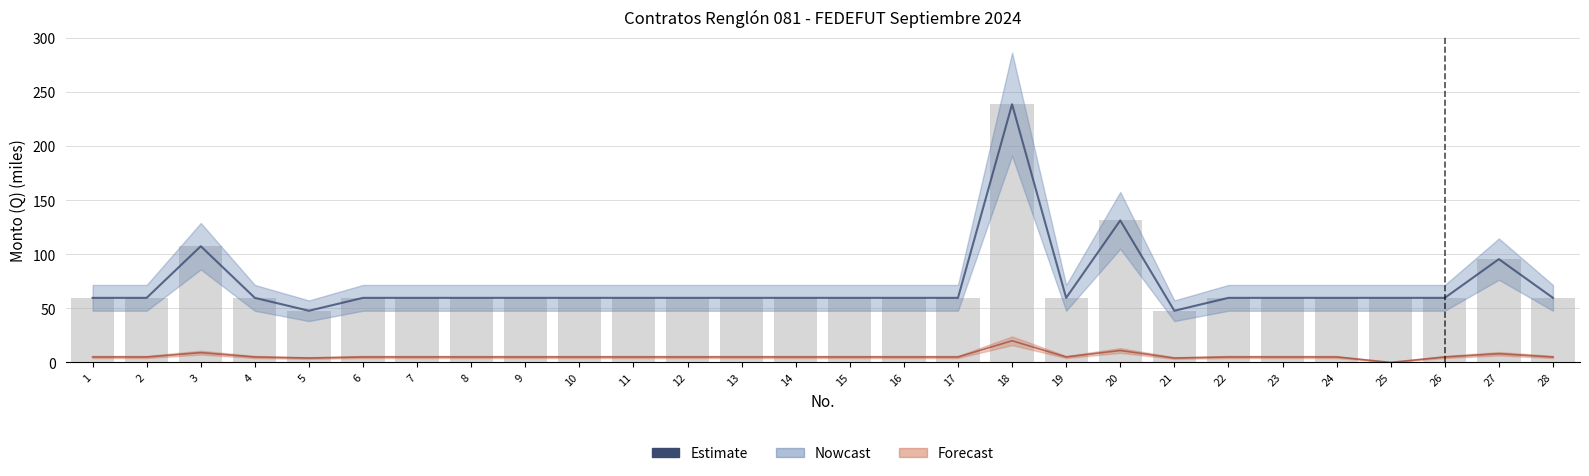

Which label corresponds to the smallest value in the chart?

5